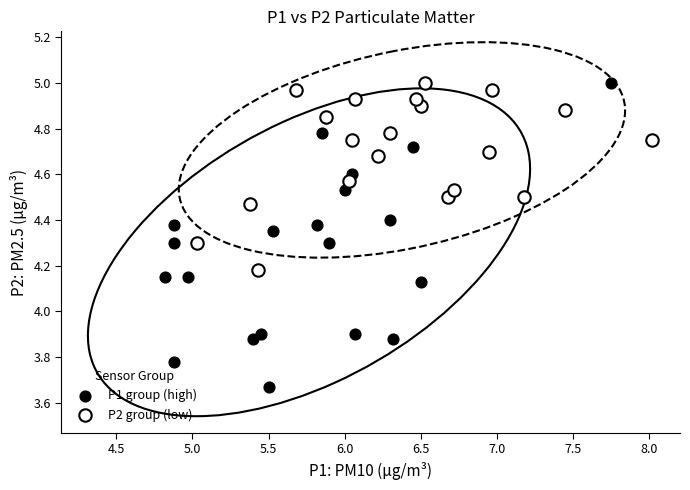

Which series reaches the minimum Y coordinate?

P1 group (high)